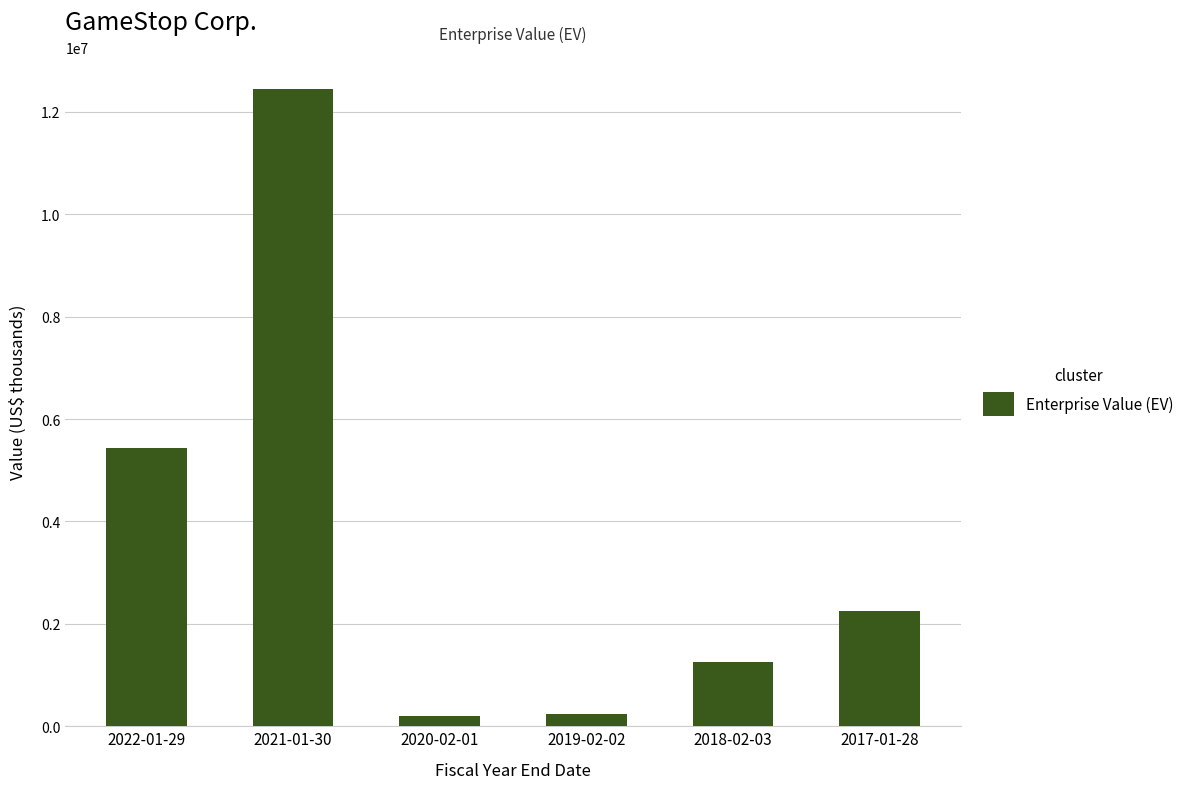

What is the change in value from 2022-01-29 to 2021-01-30?

+7019157